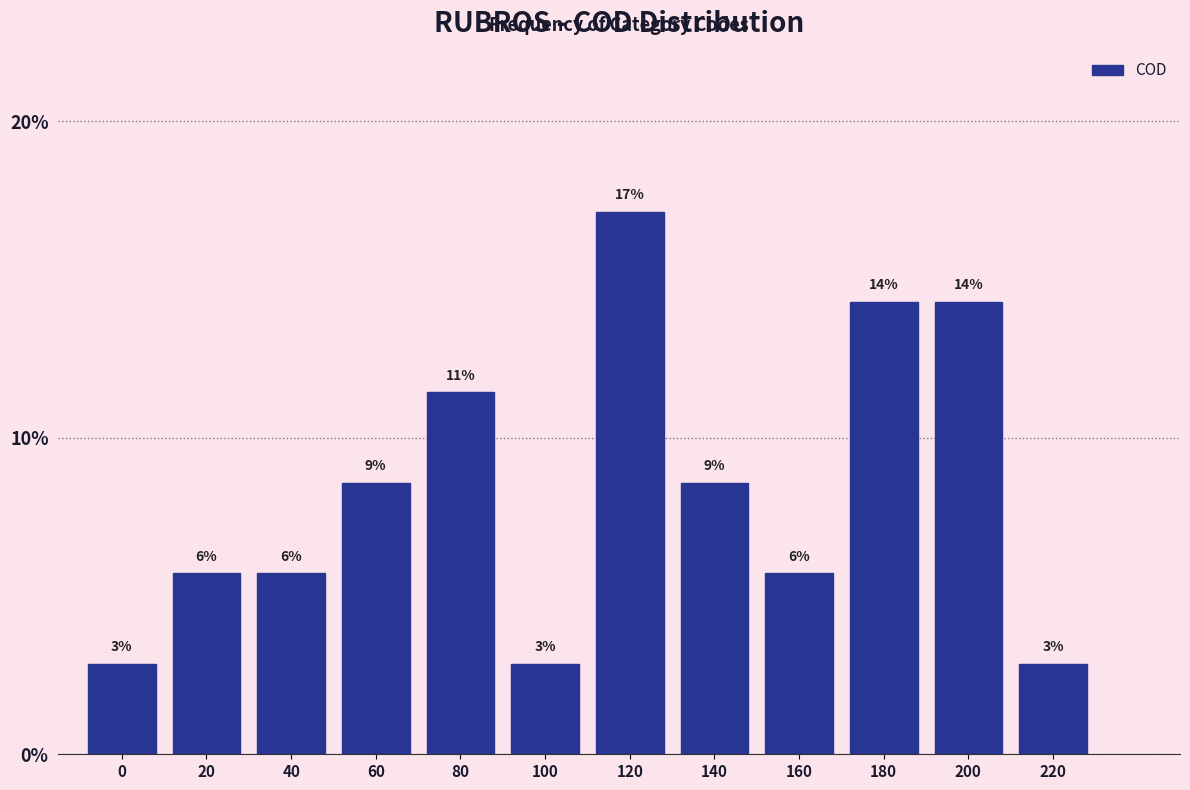

How many bars are there in total?

12